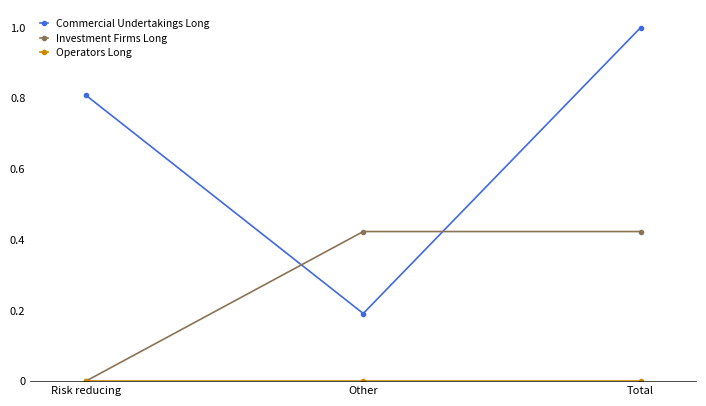

What is the maximum value shown in the chart?

1.0